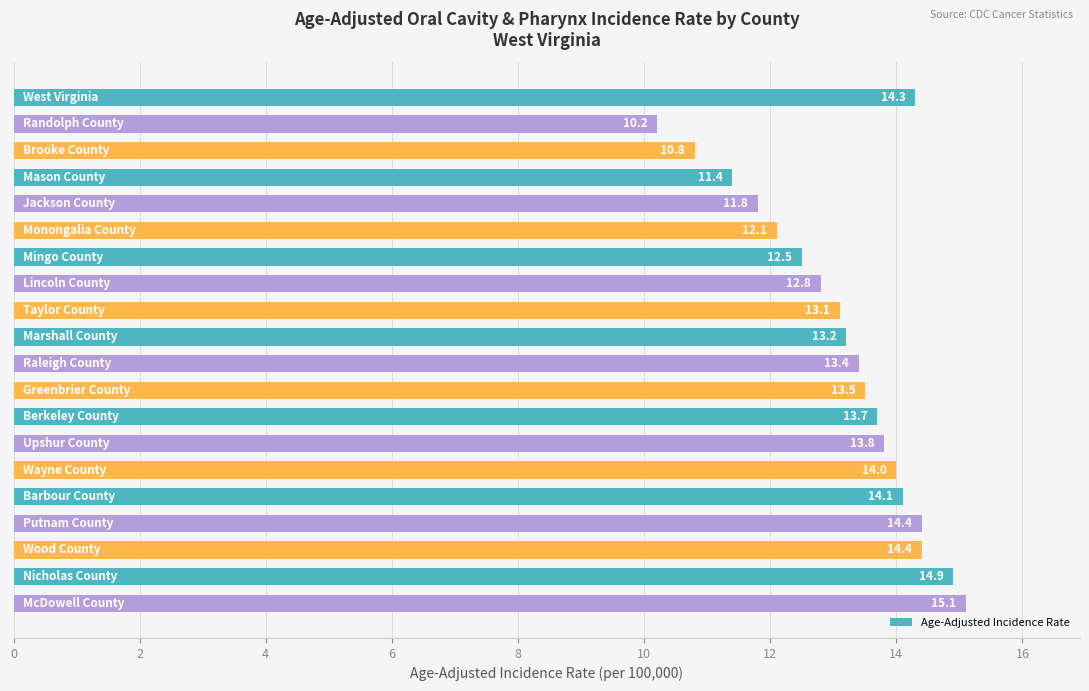

How many values are below 13?

7